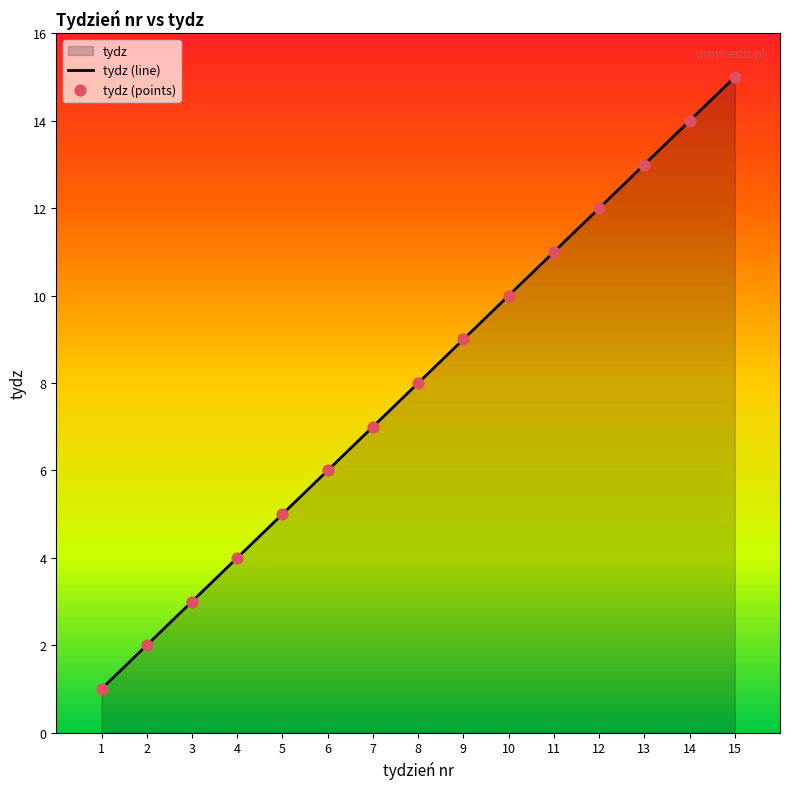

Which has a higher value, 8 or 1?

8